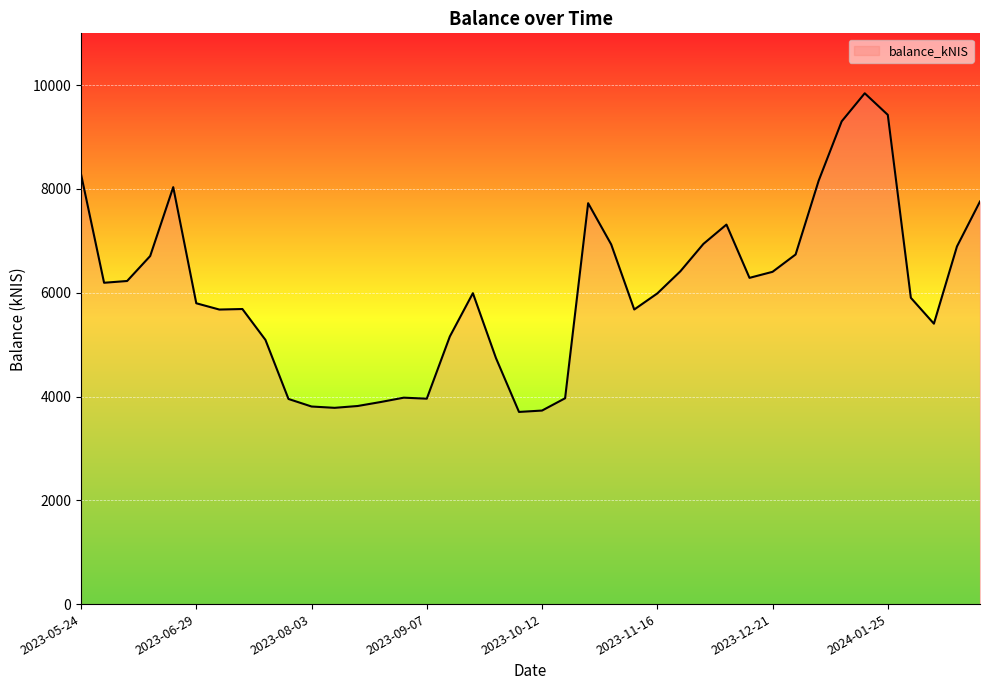

What is the minimum value shown in the chart?

3703.4